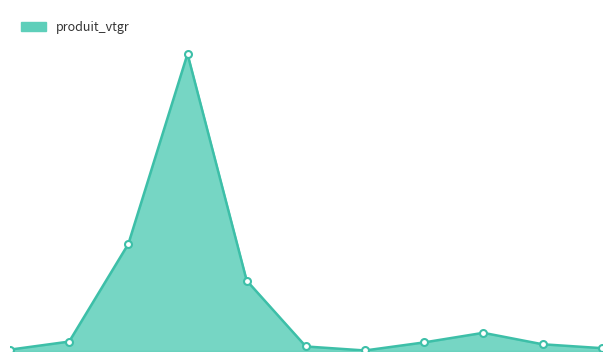

The produit_vtgr_line series shows 1.5 at 0. True or false?

False